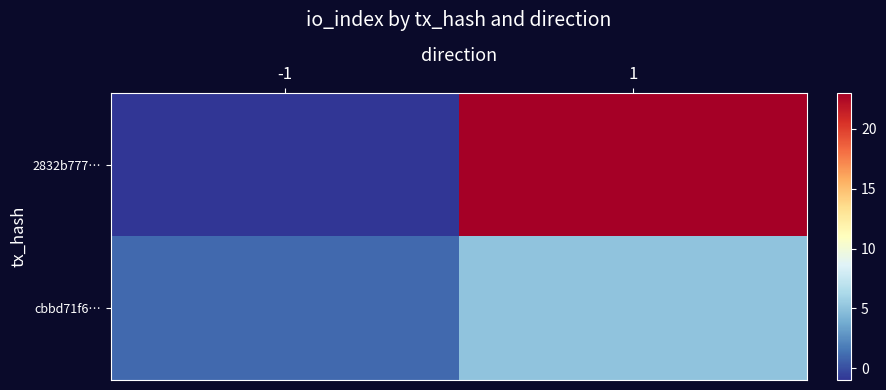

Count the number of categories in the chart.

2